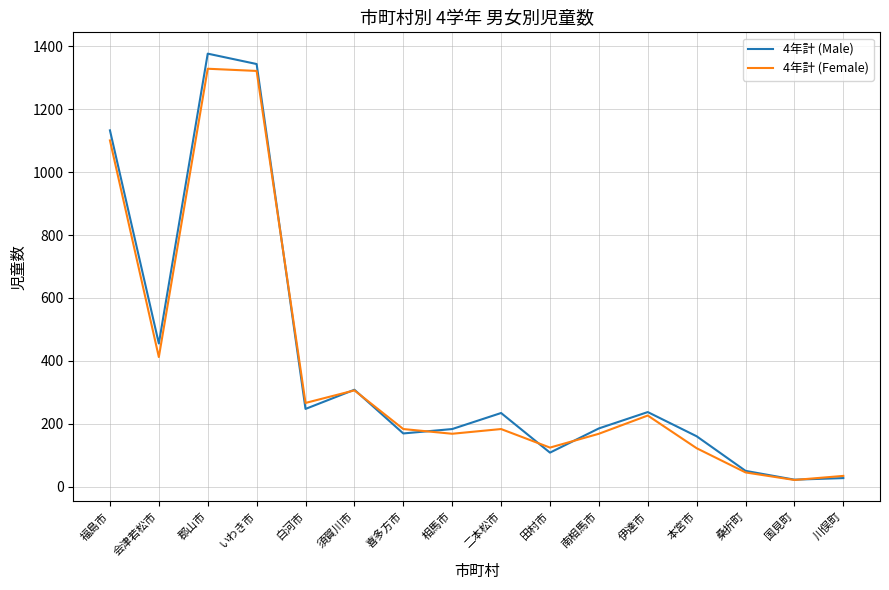

What is the maximum value for 4年計 (Female)?

1329